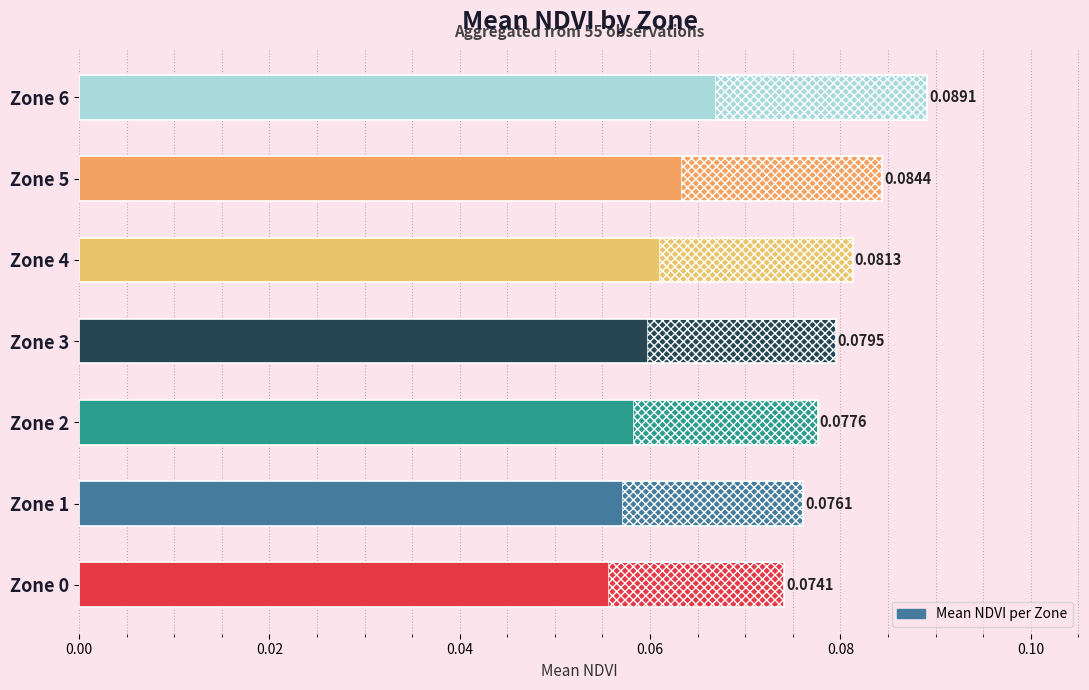

The value at Zone 1 is 0.0. True or false?

False